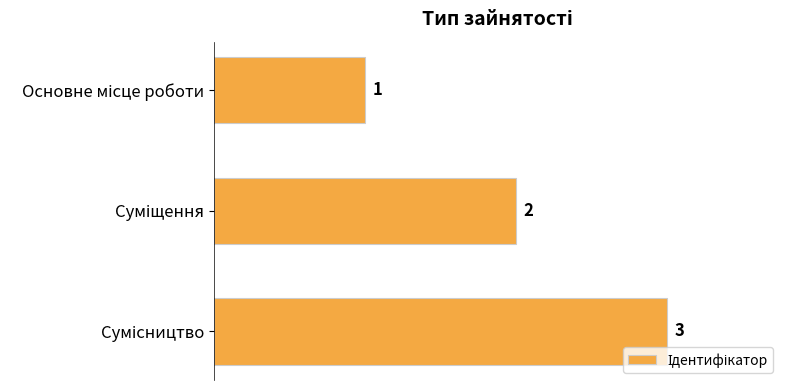

Count the values in the range 1 to 3.

3